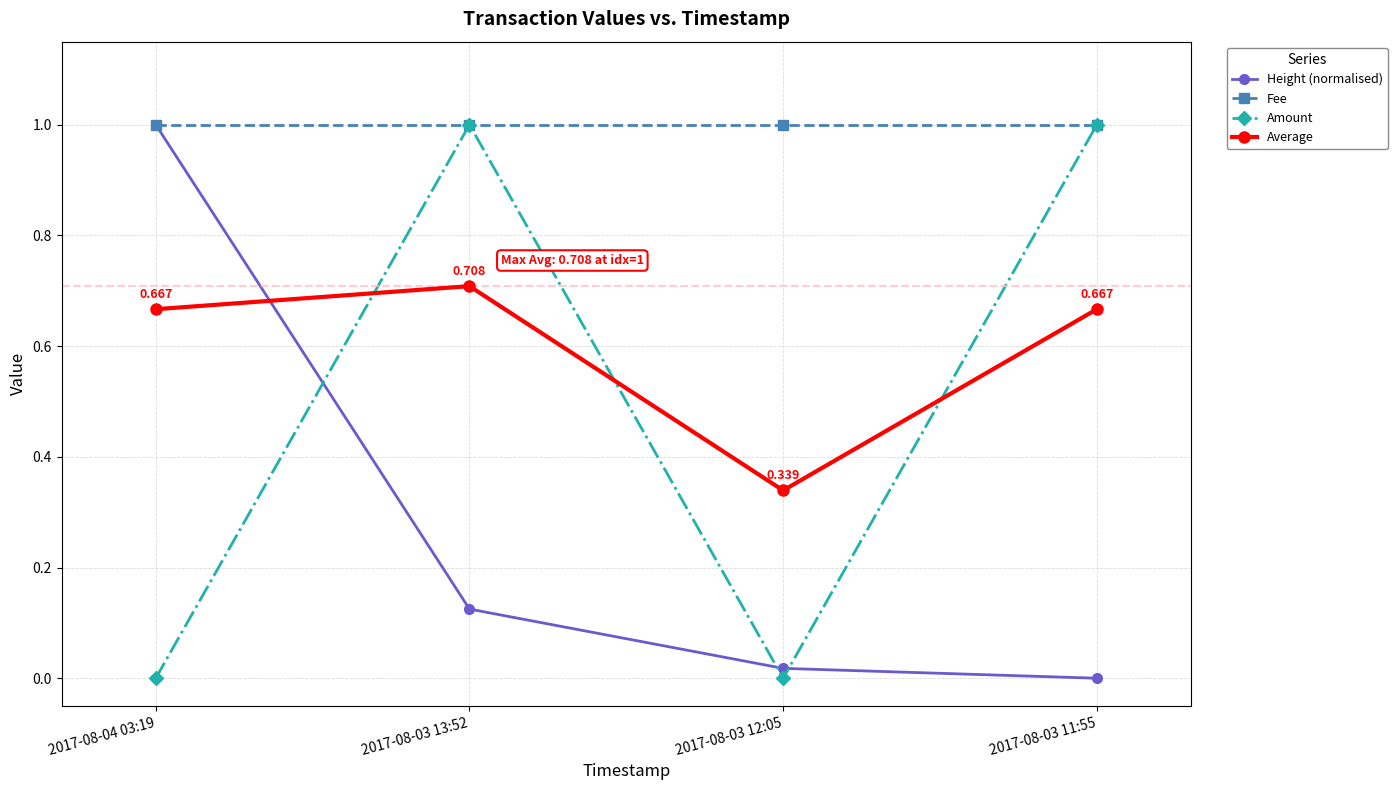

Between 2017-08-03 13:52 and 2017-08-03 11:55, which series saw the biggest shift?

Height (normalised)